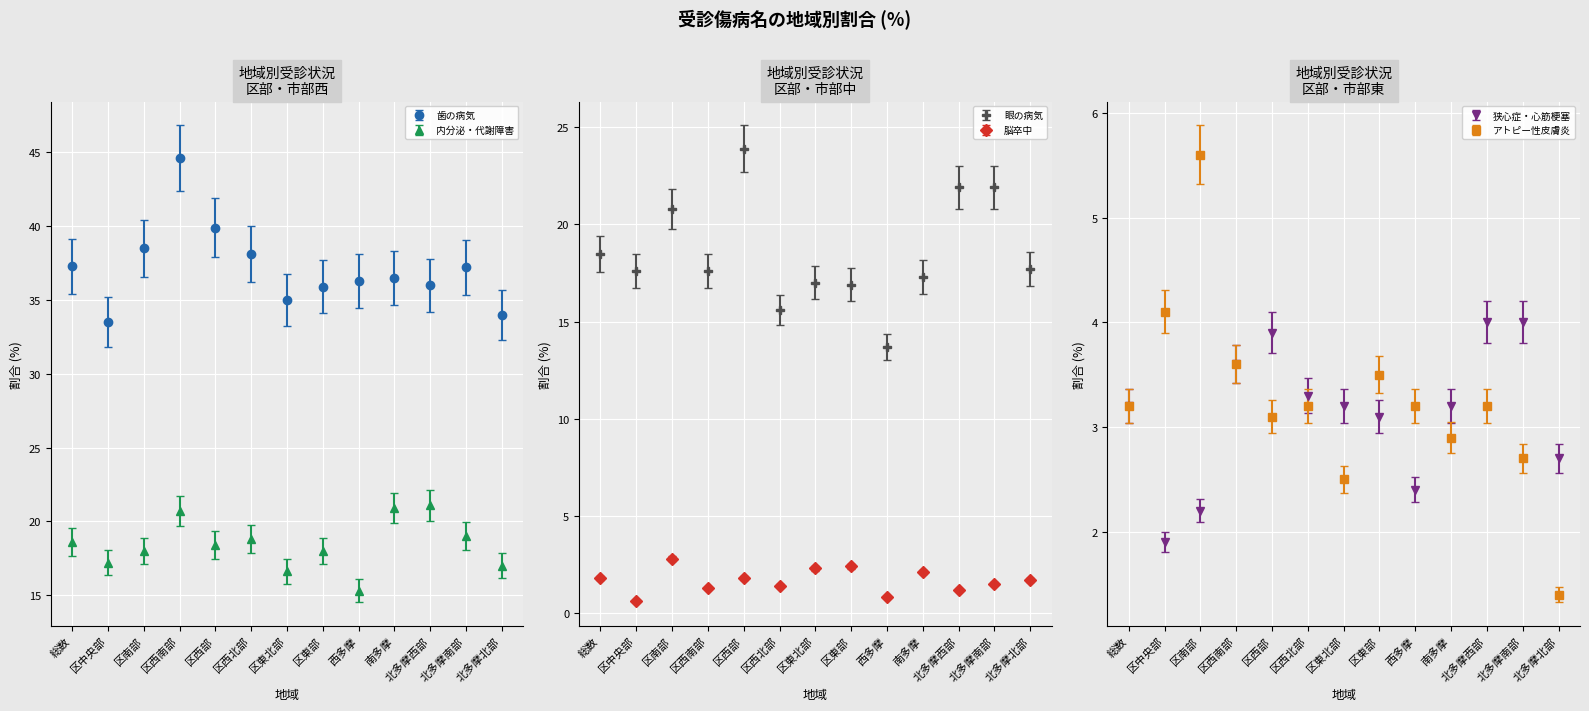

What position from the right is 区東北部?

7